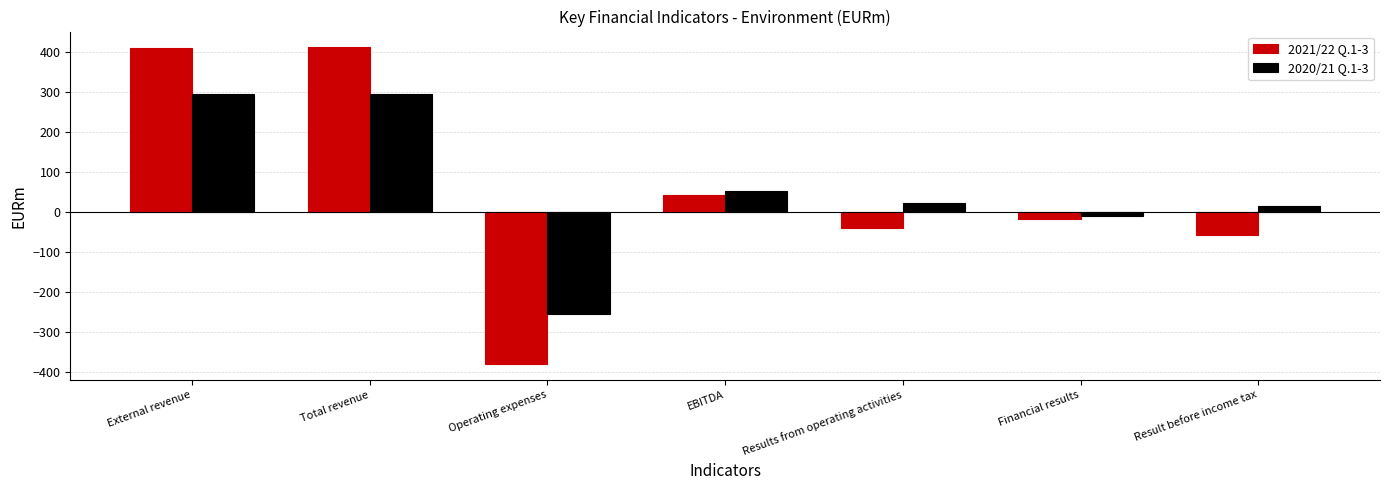

What is the difference between the maximum and minimum values in the 2020/21 Q.1-3 series?

550.0